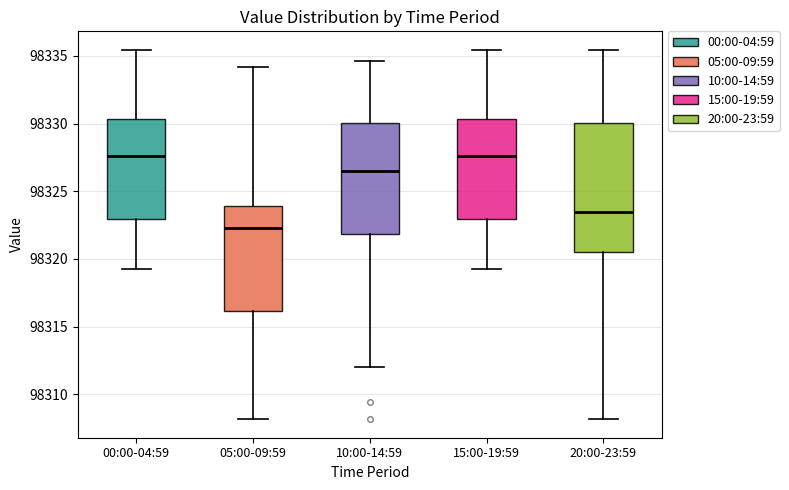

Which box has the lowest median line?

05:00-09:59